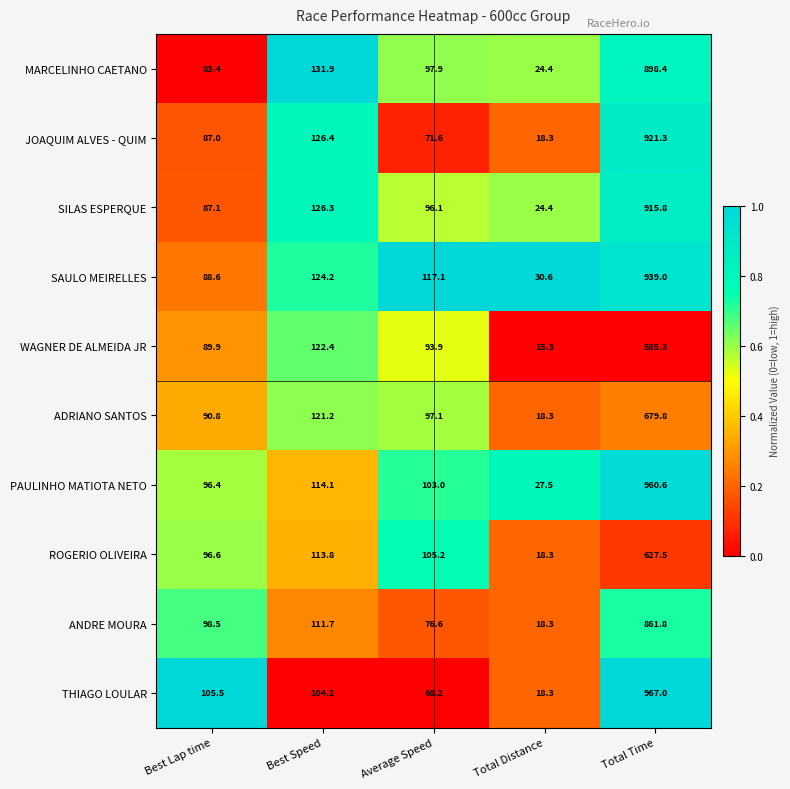

Where is ADRIANO SANTOS nearest to the value 349?

Best Speed